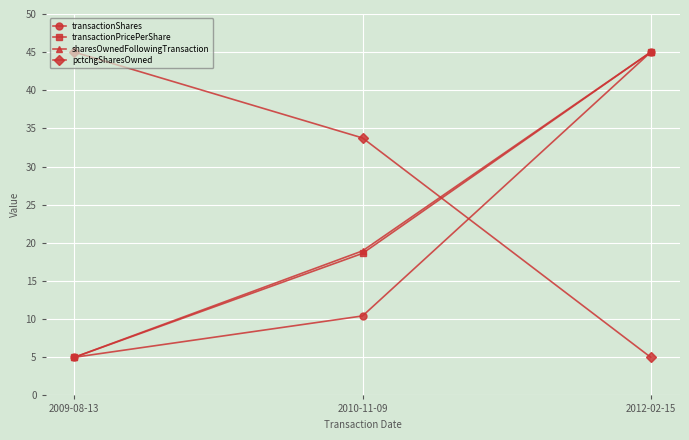

Reading left to right, what are all the values shown in this chart?

transactionShares: 5.0	10.4	45.0
transactionPricePerShare: 5.0	18.6	45.0
sharesOwnedFollowingTransaction: 5.0	19.0	45.0
pctchgSharesOwned: 45.0	33.8	5.0